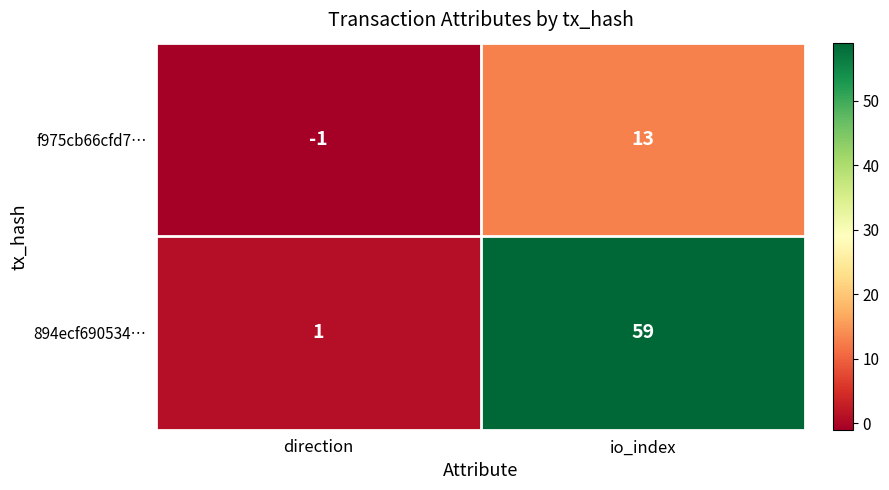

What is the difference between the maximum and minimum values in the f975cb66cfd7… series?

14